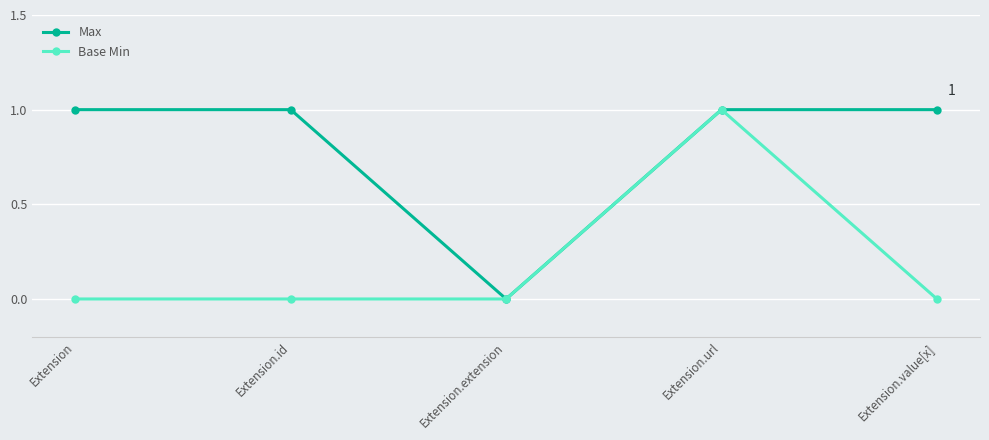

What is the label of the 1st point from the right?

Extension.value[x]